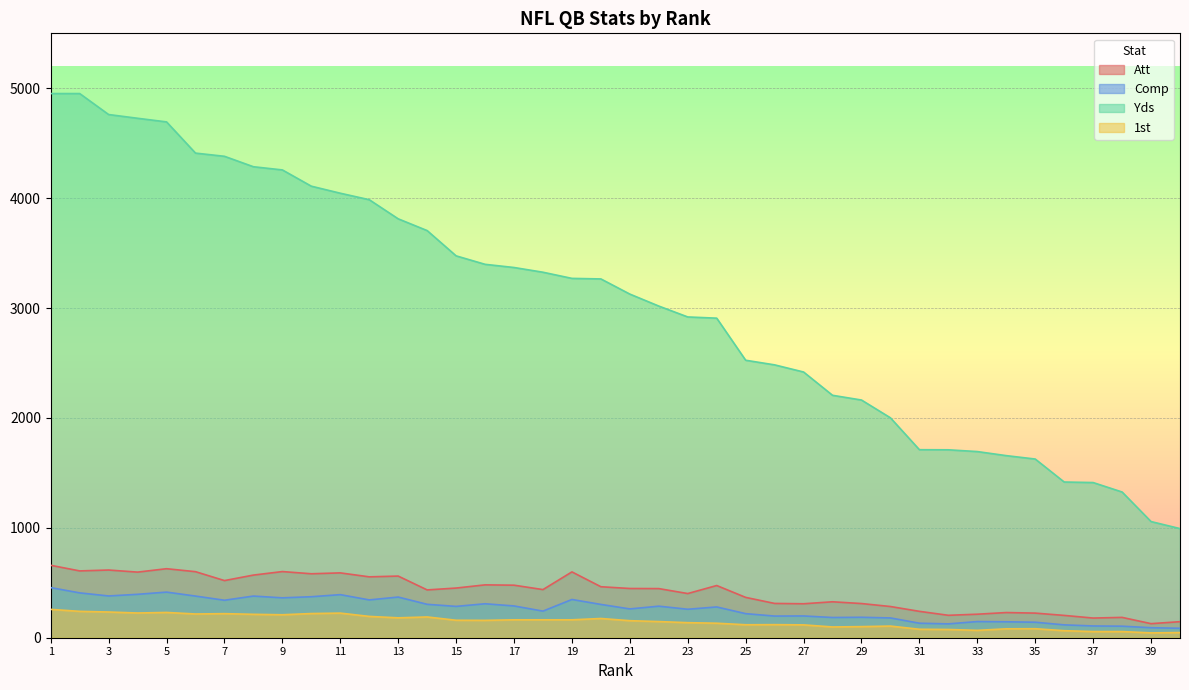

What value does the Att series have at 39, to the nearest 10?

130